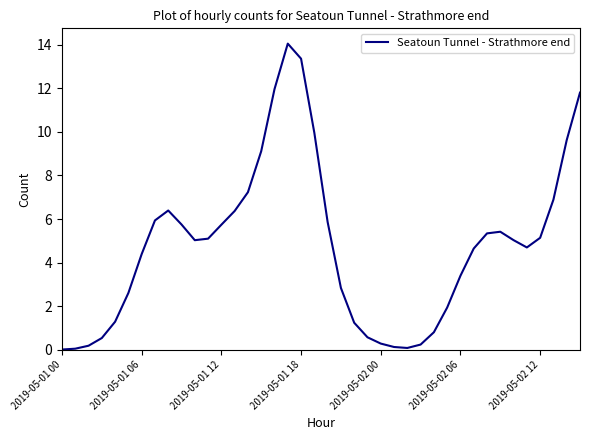

What is the greatest value displayed?

14.0